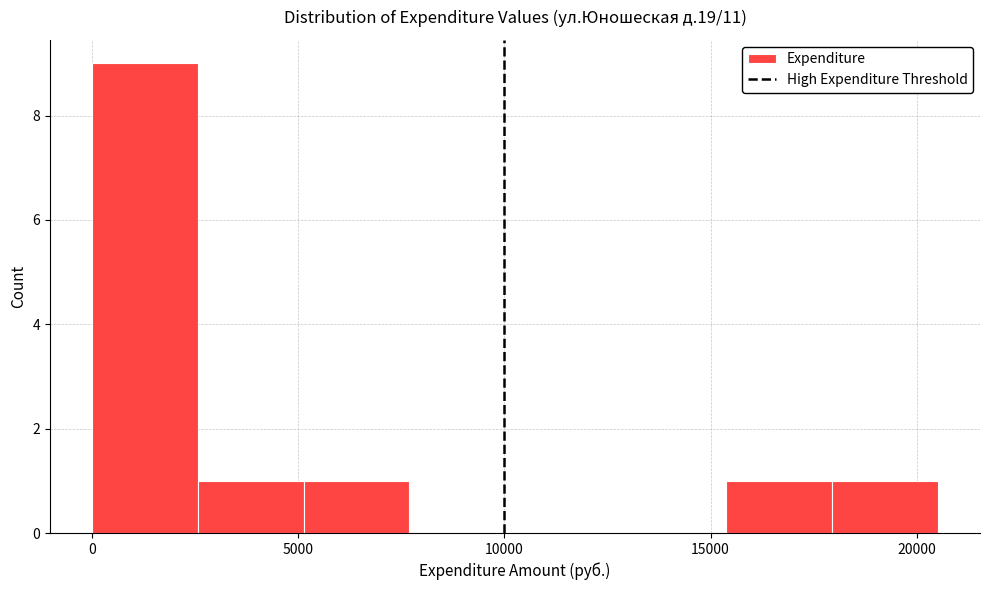

Reading left to right, list every bar in this chart as the range it spans on the x-axis followed by its height. Neither the bar edges nor the heights are printed on the chart, so give them approximately, as read against the axes.

0 to 2500: 9
2500 to 5000: 1
5000 to 7500: 1
7500 to 10500: 0
10500 to 13000: 0
13000 to 15500: 0
15500 to 18000: 1
18000 to 20500: 1